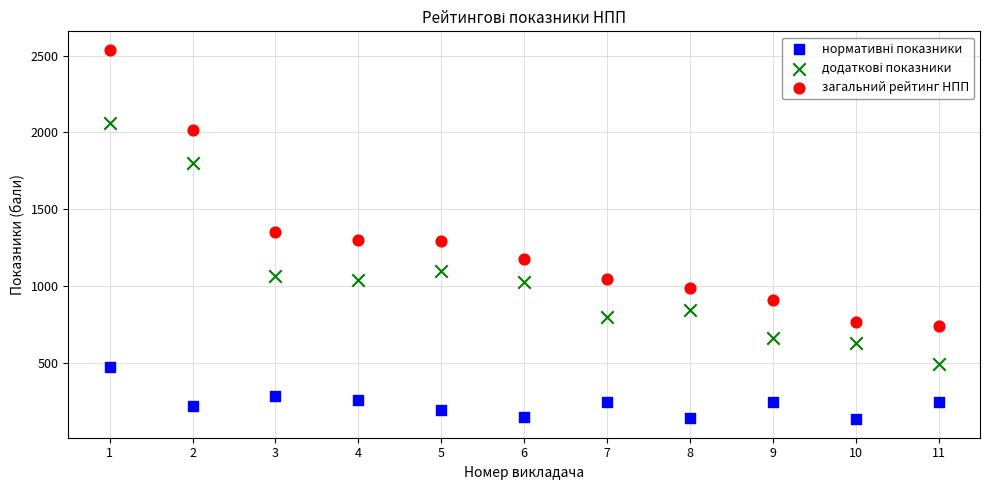

Which series has the widest spread of Y values?

загальний рейтинг НПП